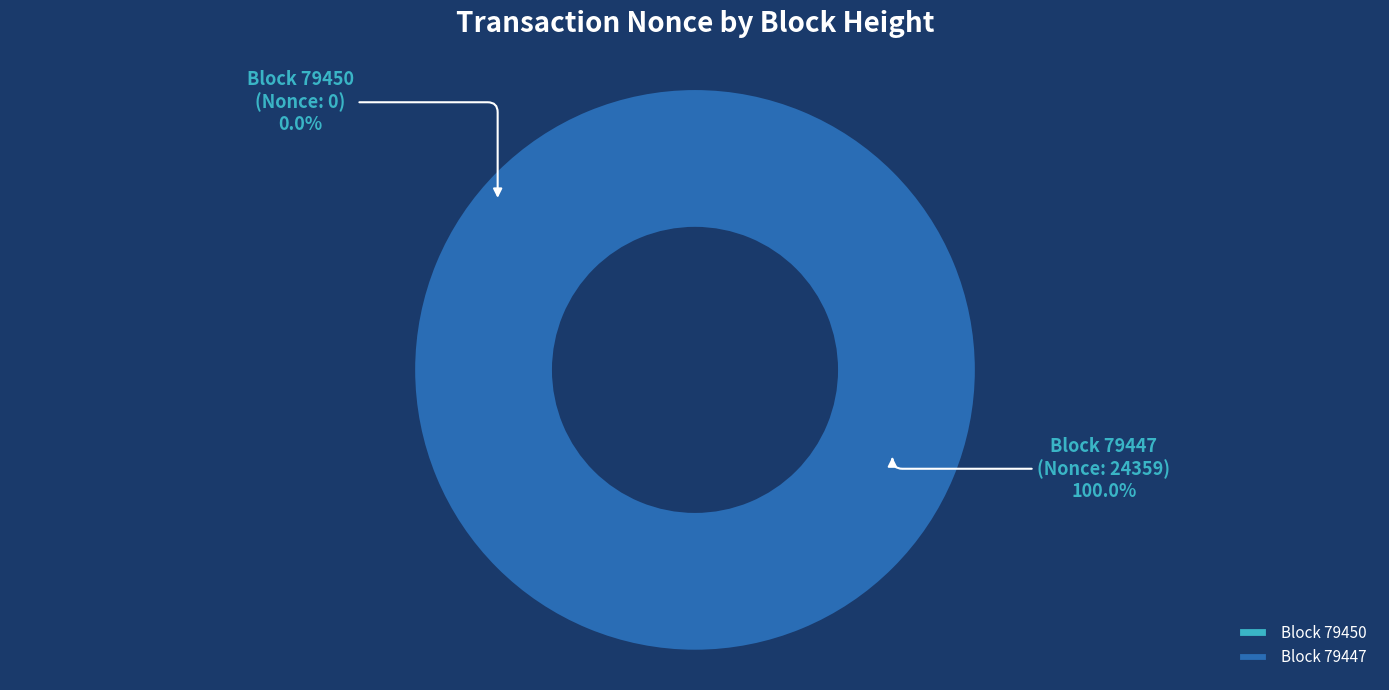

Which slice is the largest?

79447